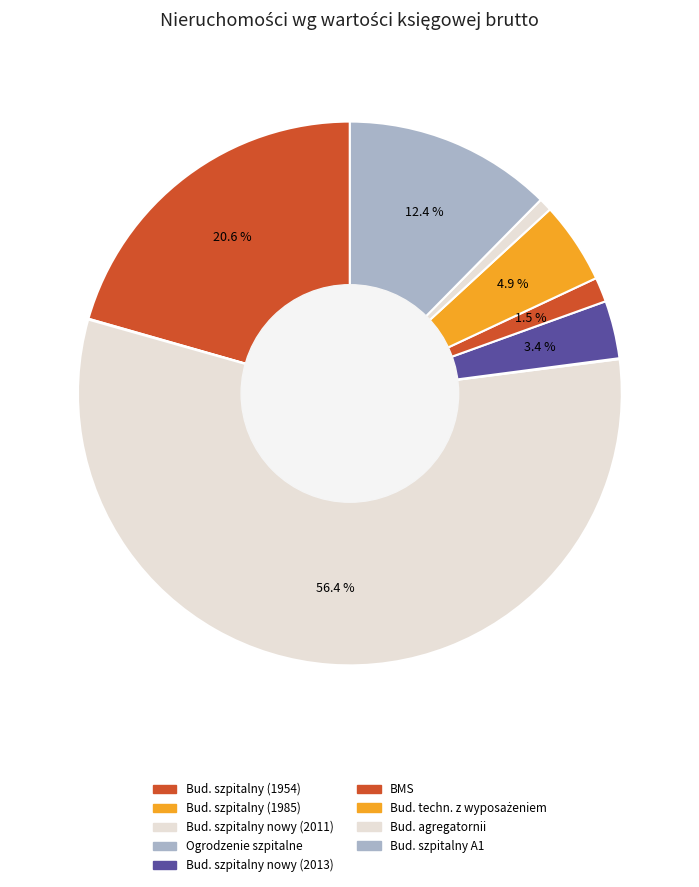

Does any single category account for the majority?

Yes